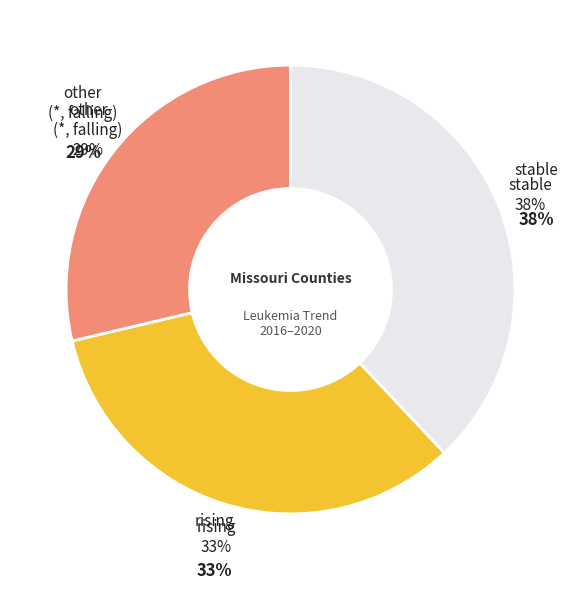

To the nearest percent, what is the combined percentage of stable and rising?

71%